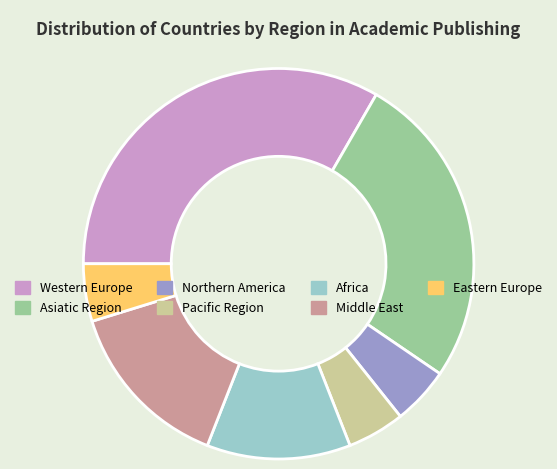

Is Asiatic Region the majority of the pie?

No